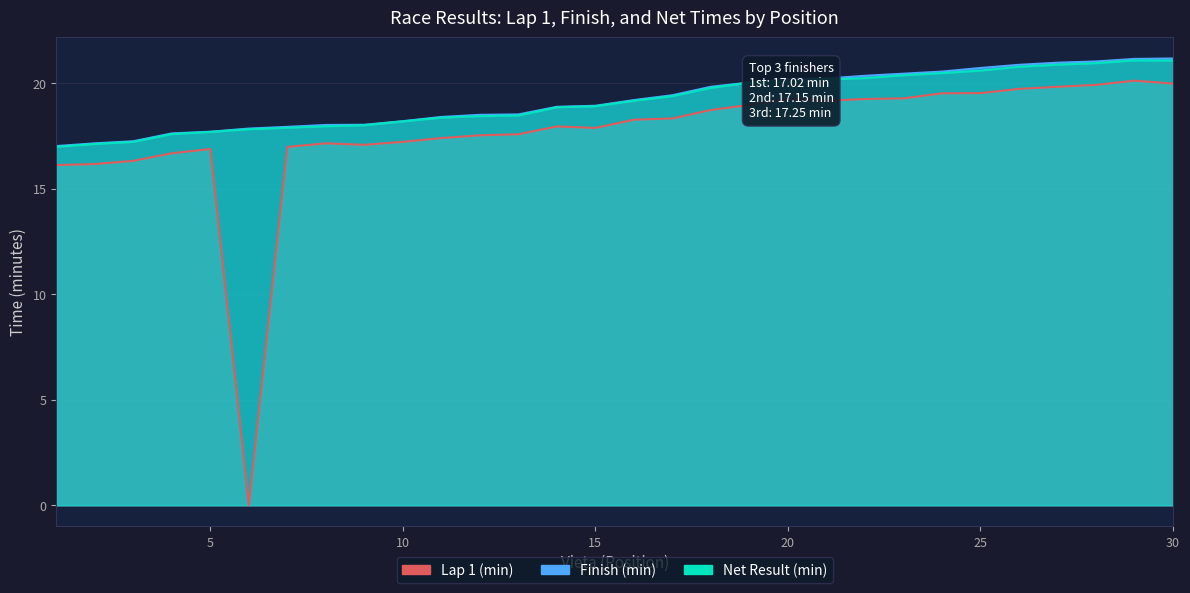

Reading left to right, list all the values displayed in this chart.

Lap 1 (min): 1=16.1	2=16.2	3=16.3	4=16.7	5=16.9	6=0.0	7=17.0	8=17.1	9=17.1	10=17.2	11=17.4	12=17.5	13=17.6	14=17.9	15=17.9	16=18.3	17=18.3	18=18.7	19=19.0	20=19.3	21=19.2	22=19.2	23=19.3	24=19.5	25=19.5	26=19.7	27=19.8	28=19.9	29=20.1	30=20.0
Finish (min): 1=17.0	2=17.1	3=17.2	4=17.6	5=17.7	6=17.9	7=17.9	8=18.0	9=18.0	10=18.2	11=18.4	12=18.5	13=18.5	14=18.9	15=18.9	16=19.2	17=19.4	18=19.8	19=20.0	20=20.2	21=20.2	22=20.4	23=20.4	24=20.6	25=20.7	26=20.9	27=21.0	28=21.0	29=21.1	30=21.2
Net Result (min): 1=17.0	2=17.1	3=17.2	4=17.6	5=17.7	6=17.8	7=17.9	8=18.0	9=18.0	10=18.2	11=18.4	12=18.4	13=18.5	14=18.9	15=18.9	16=19.2	17=19.4	18=19.8	19=20.0	20=20.1	21=20.2	22=20.2	23=20.4	24=20.5	25=20.6	26=20.8	27=20.9	28=20.9	29=21.1	30=21.1